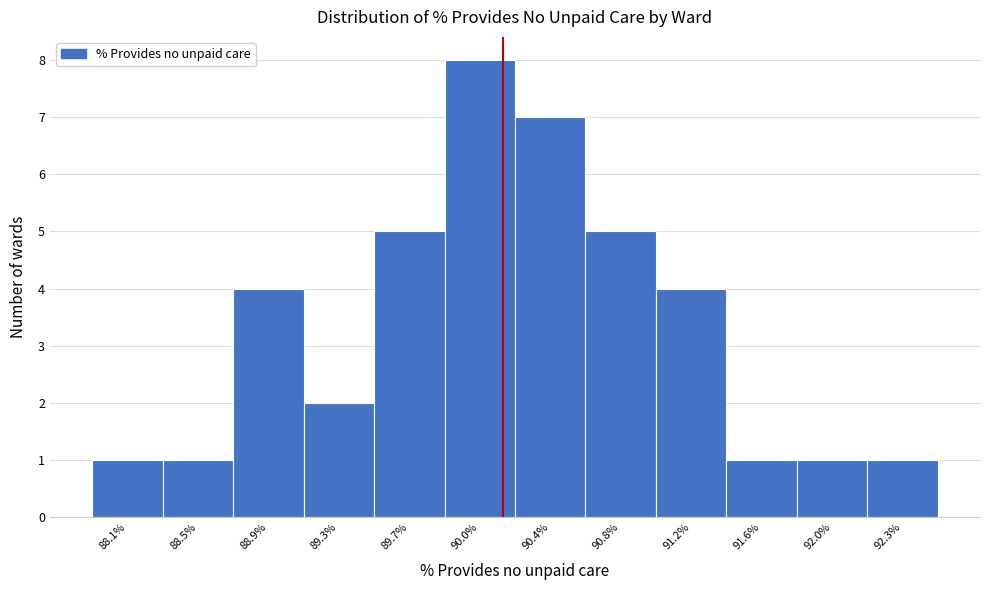

Reading left to right, extract all data points from this chart.

1	1	4	2	5	8	7	5	4	1	1	1